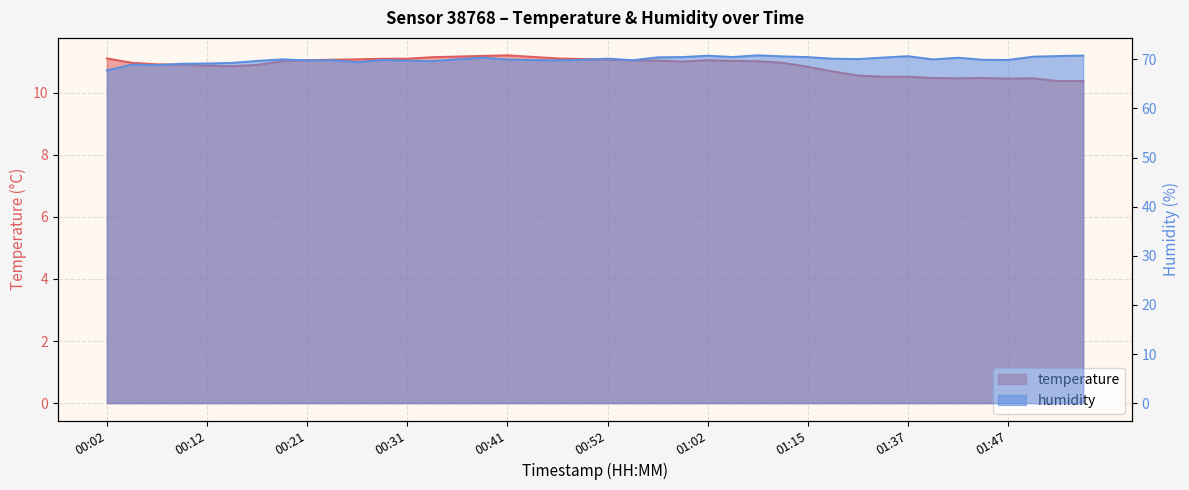

Rank the series by their average value, from lowest to highest.

temperature, humidity